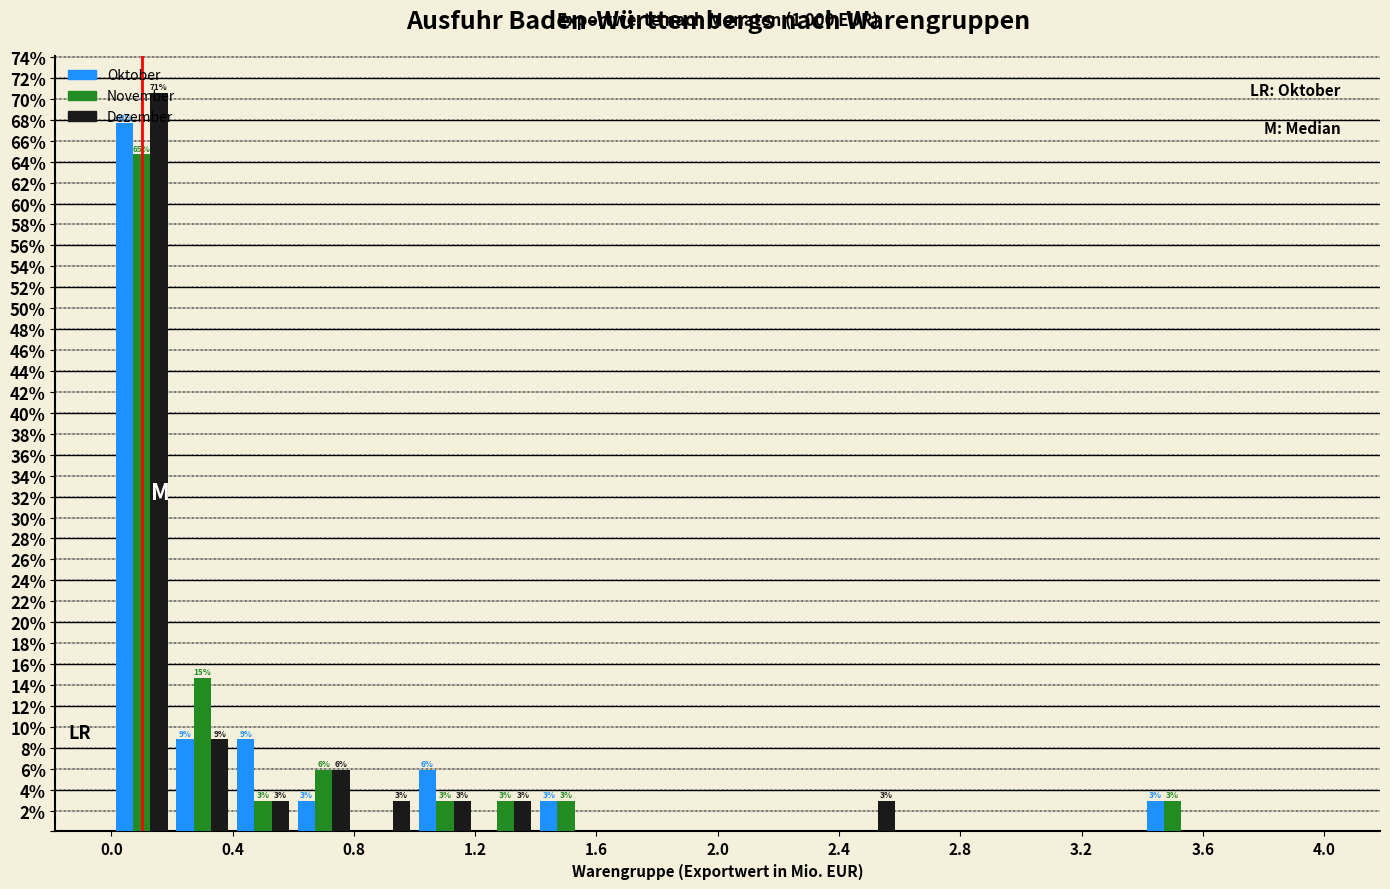

In the Oktober series, which range on the x-axis has the tallest bar?

0.0 to 0.2